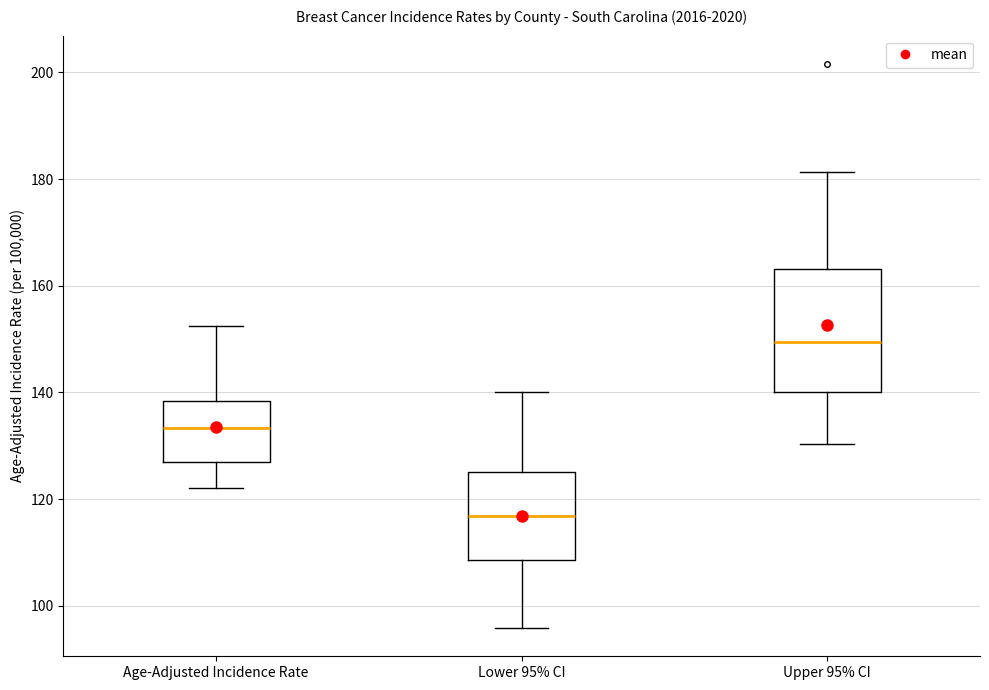

Where does the upper whisker of the box for Lower 95% CI end on the y-axis? The values are not printed on the chart, so give them approximately, as read against the axis.

140